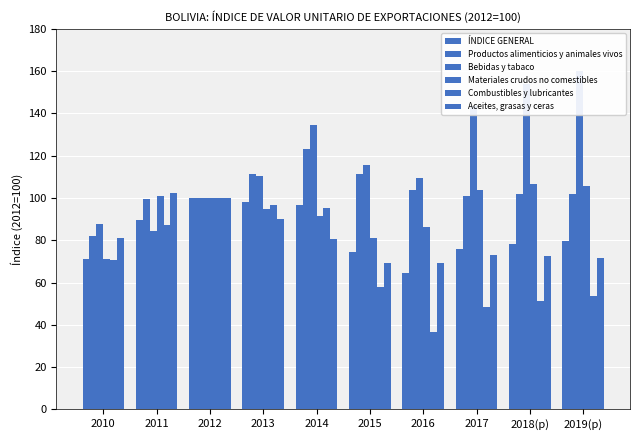

Is it true that Aceites, grasas y ceras equals 37.6 at 2015?

False